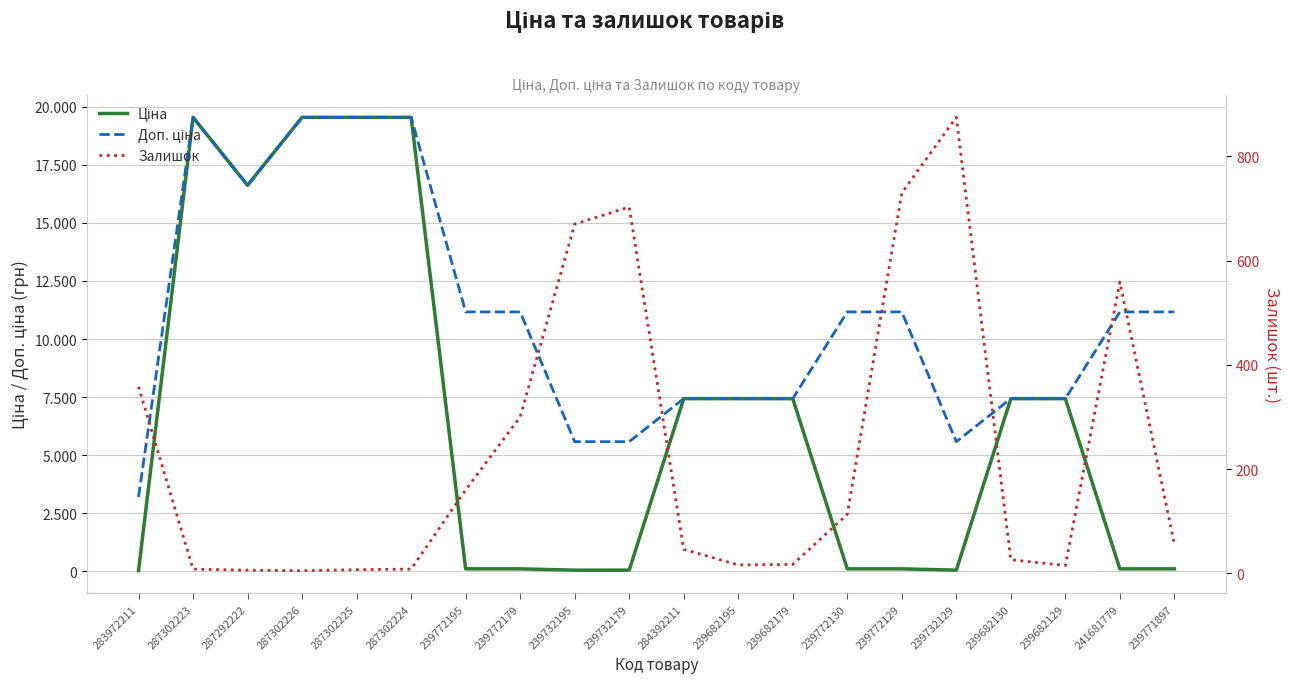

At which label does Ціна reach its peak?

287302223